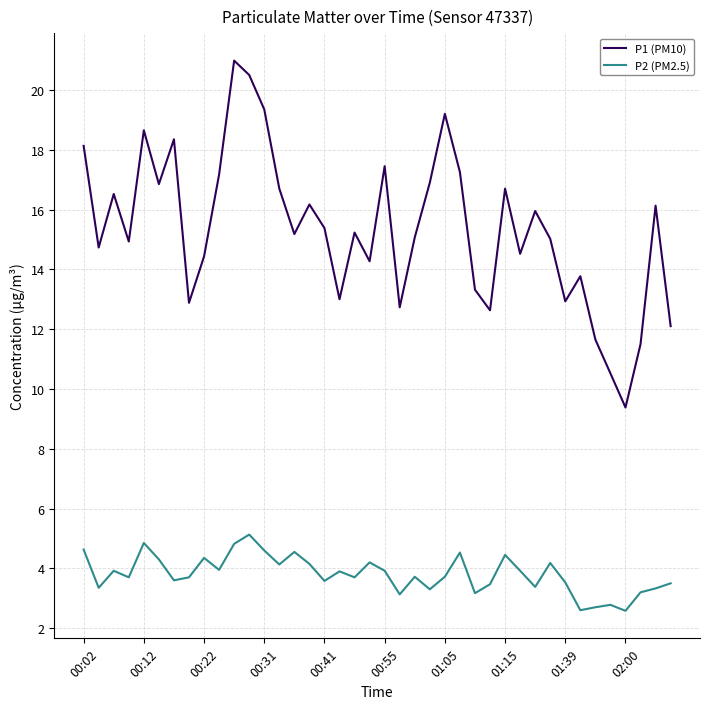

What is the greatest value displayed?

21.0